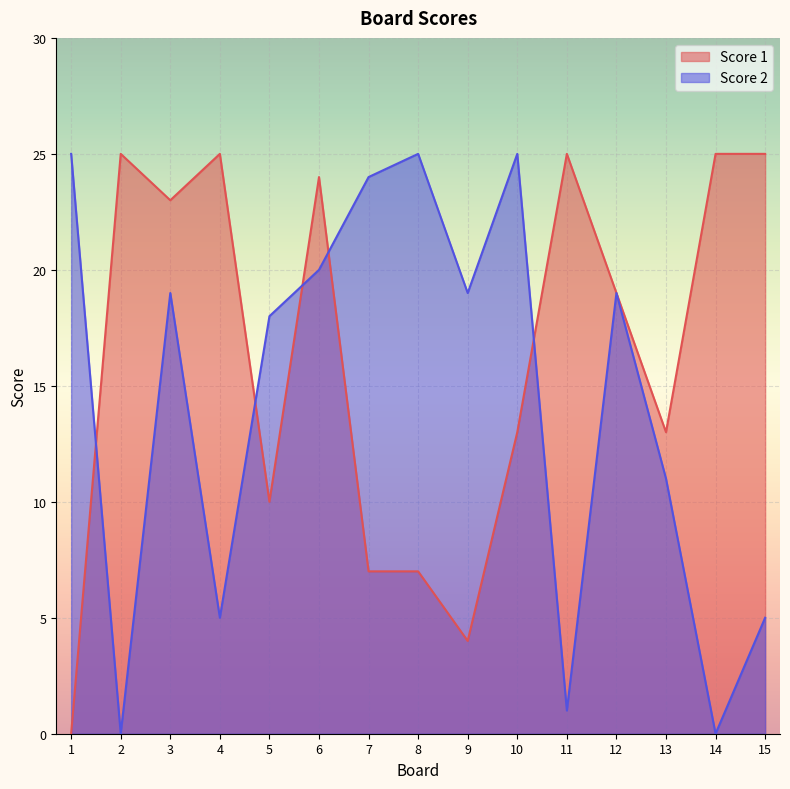

What is the total value across all series at 1?

25